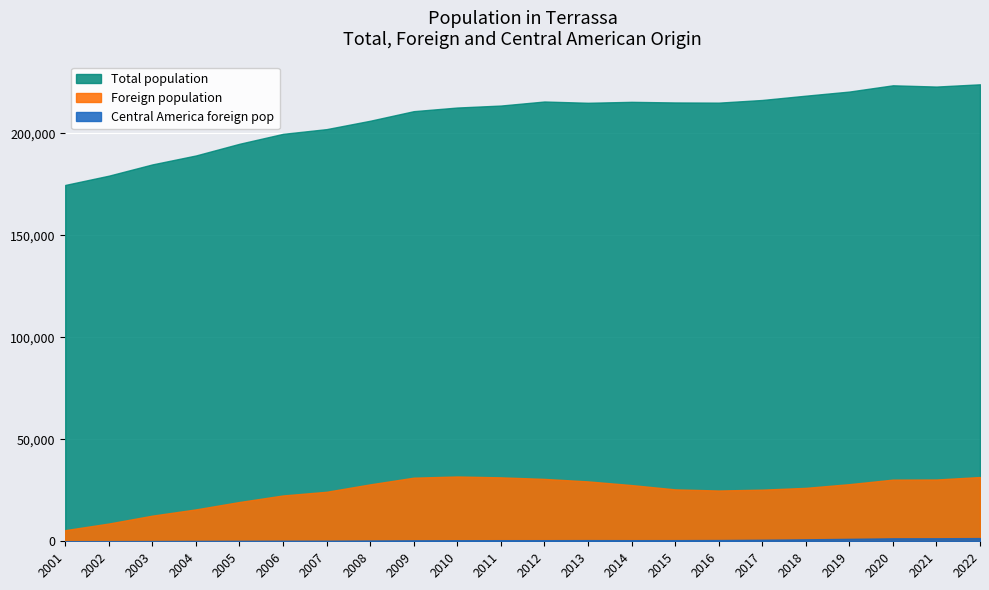

What is the sum of all Central America foreign pop values?

13376